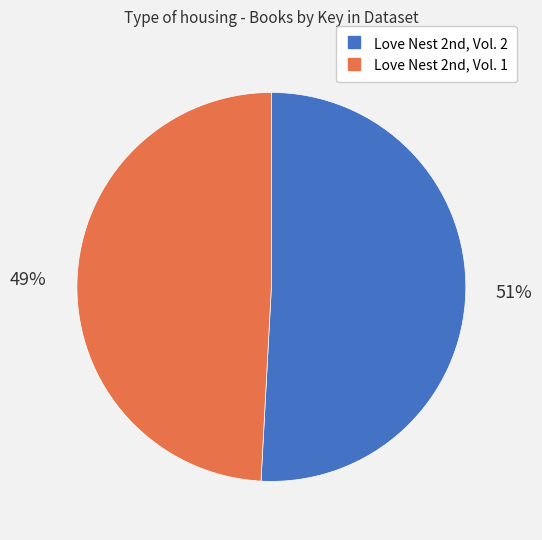

Which category has the smallest portion of the pie?

Love Nest 2nd, Vol. 1